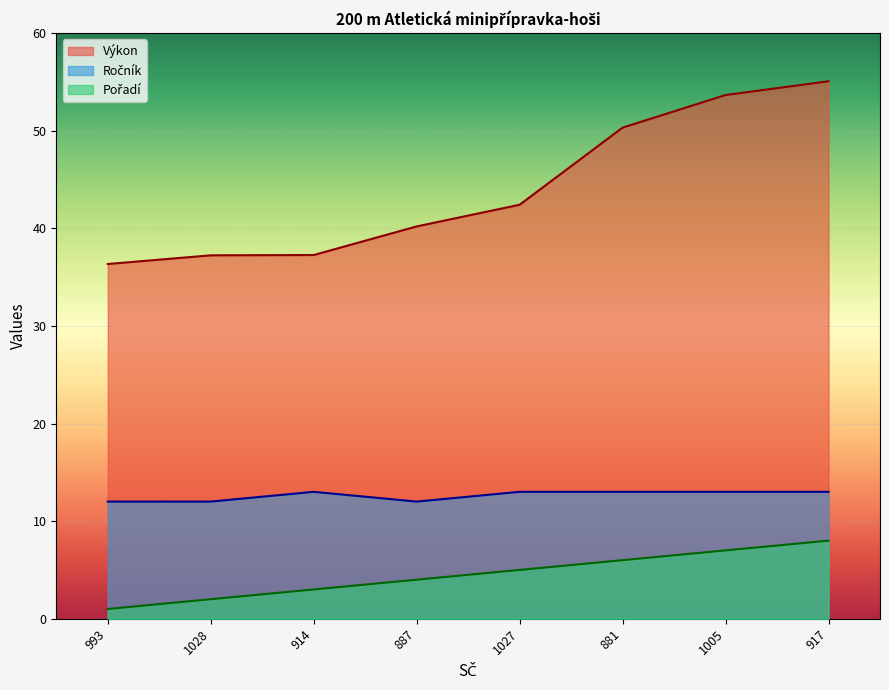

The value of Pořadí at 993 is 1.0. True or false?

True